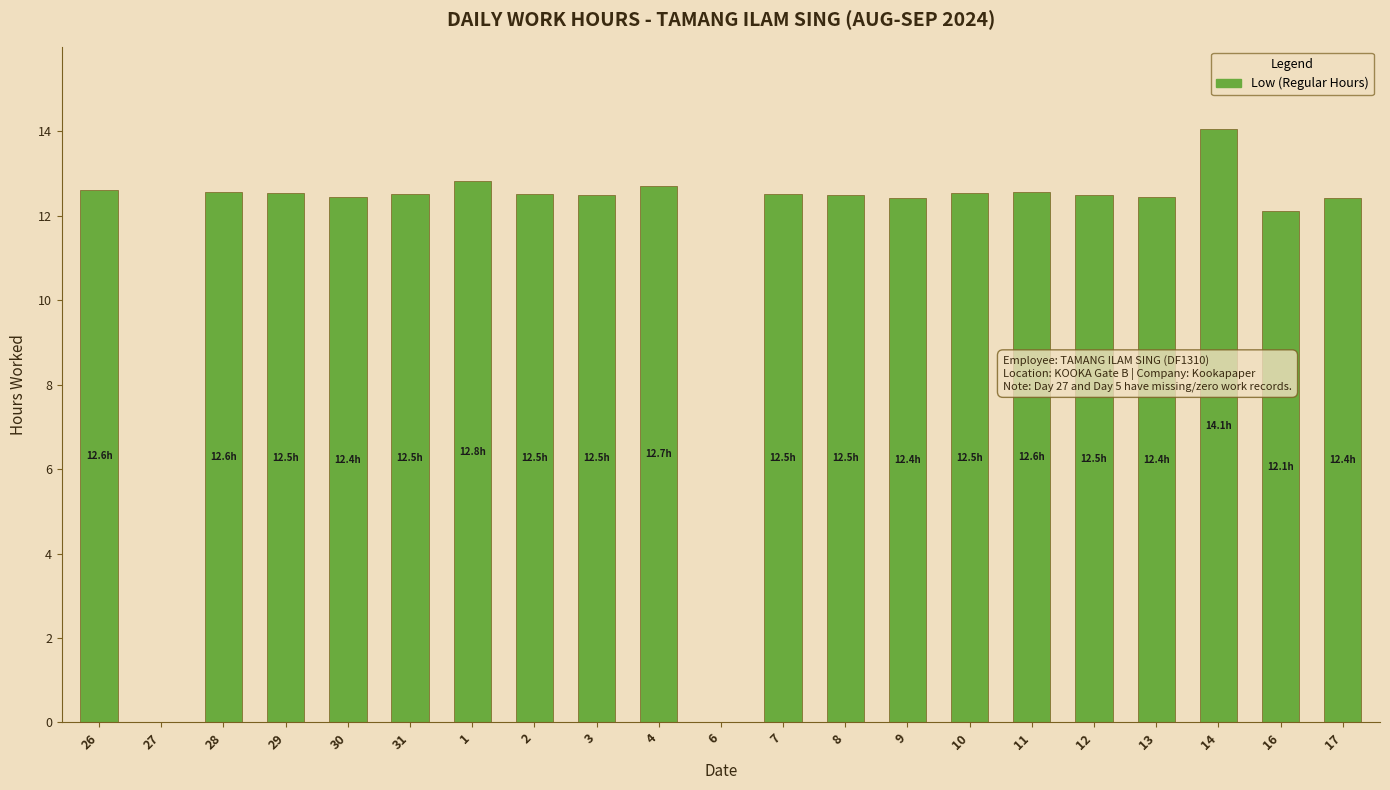

Read the value at 11.

12.6